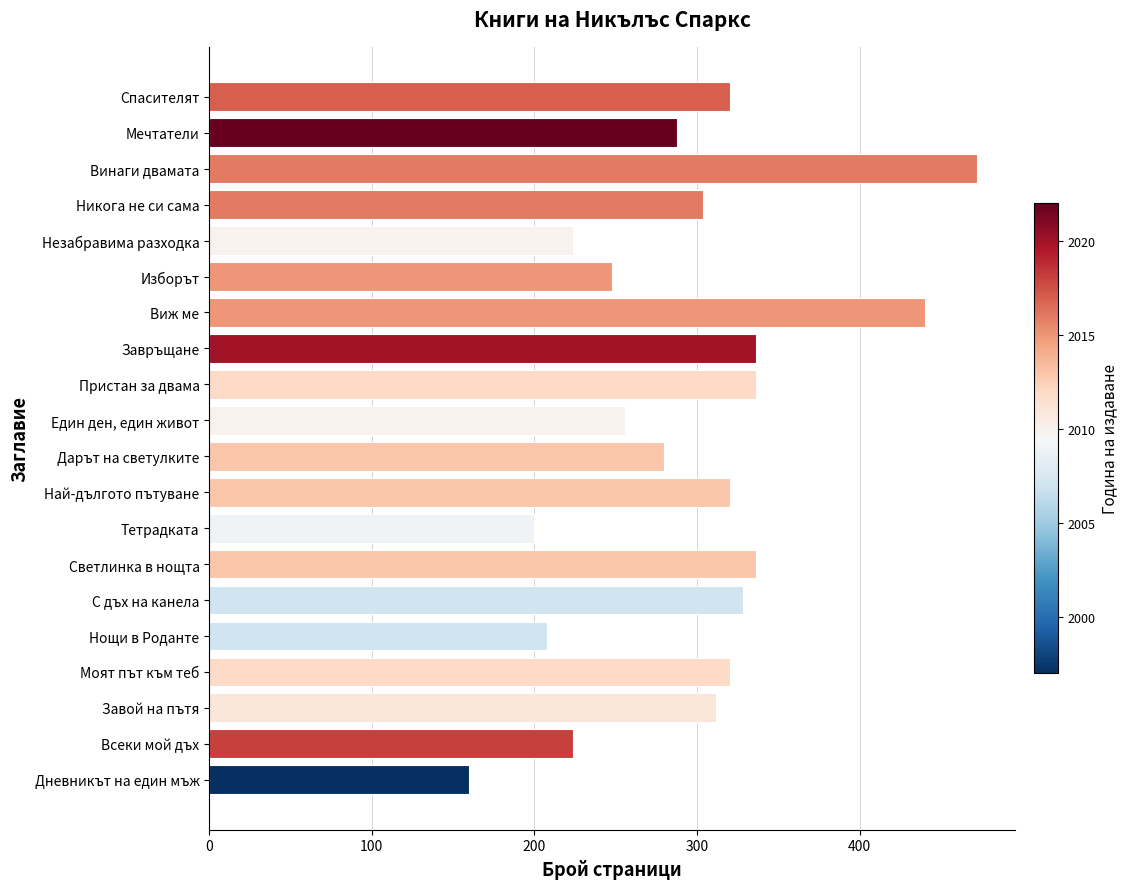

How many bars are there in total?

20